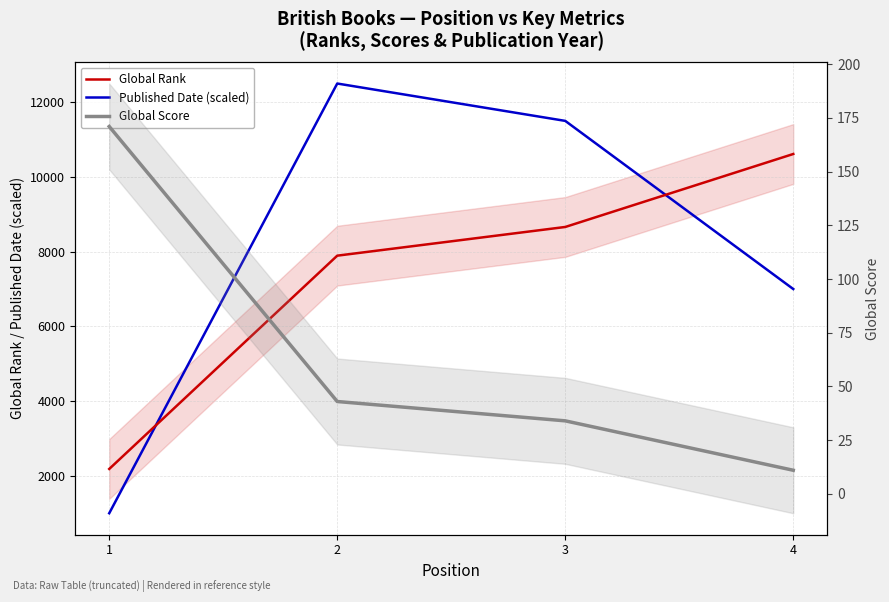

What is the value of the Global Rank point at the 1st from the left?

2185